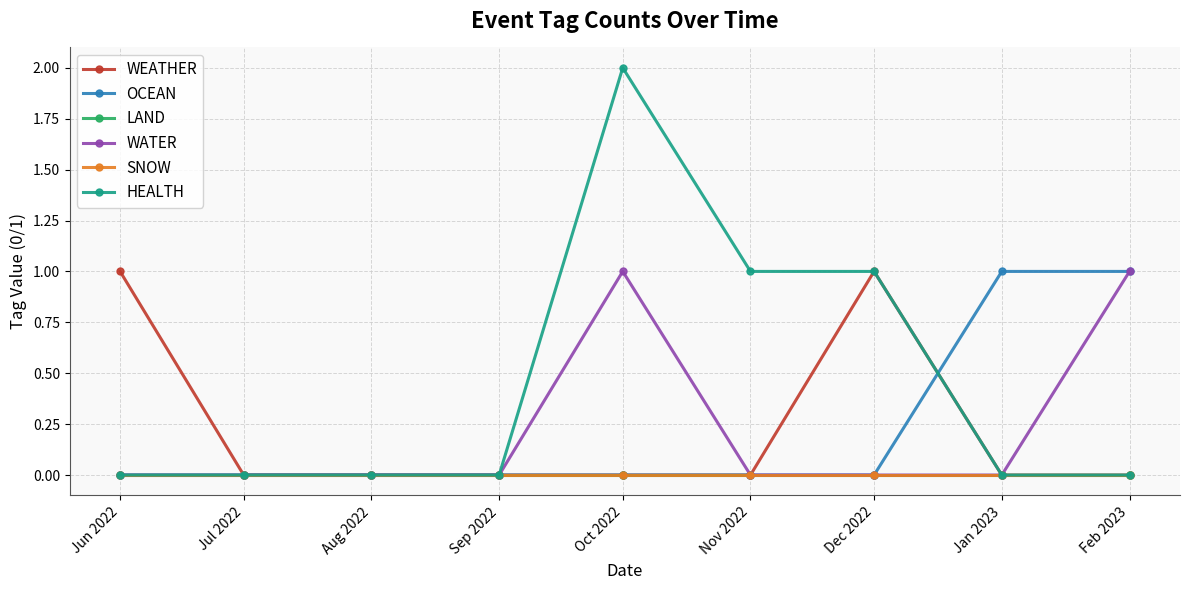

What is the label of the 5th point from the left?

Oct 2022